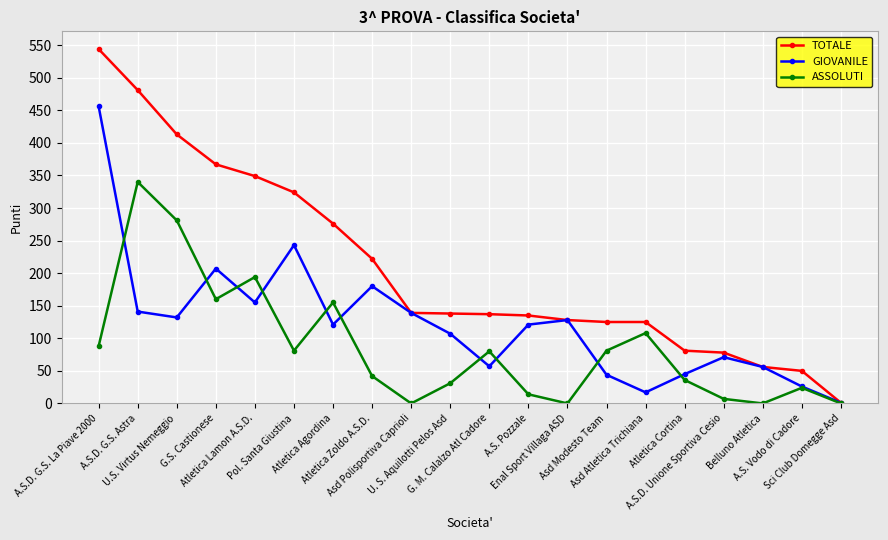

True or false: GIOVANILE has more than 0 interior local peaks.

True